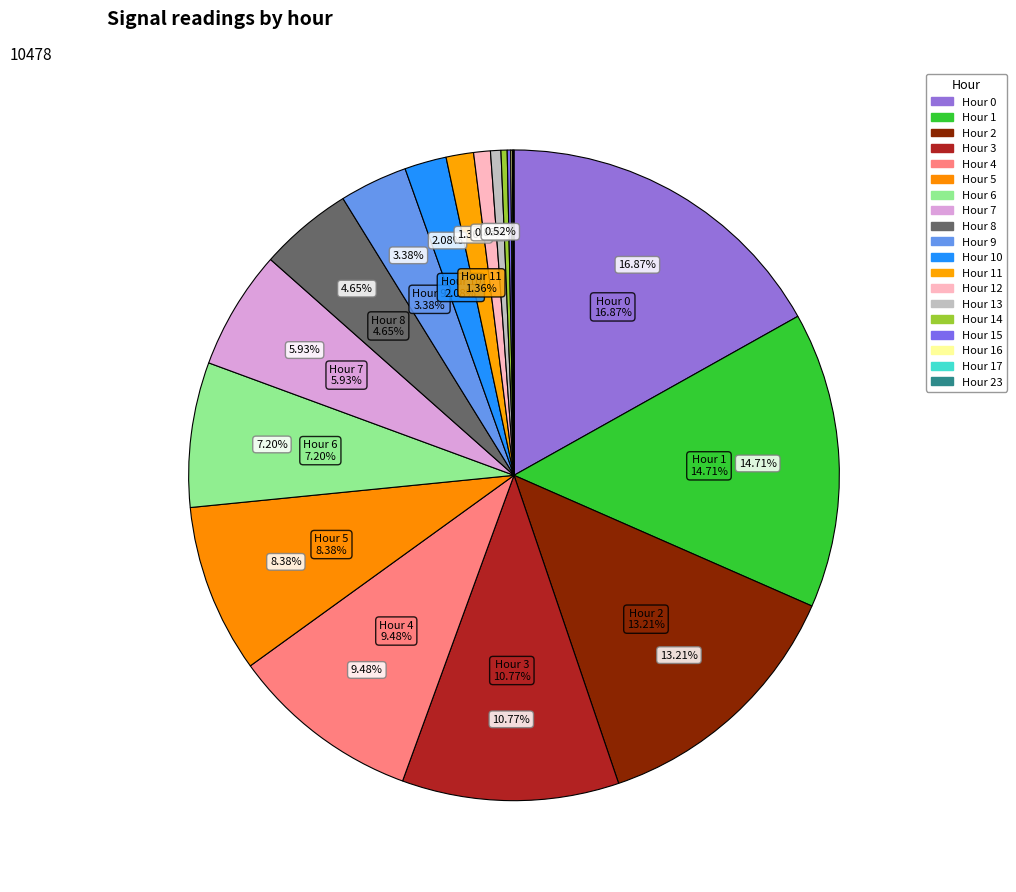

What is the smallest slice in the pie chart?

23